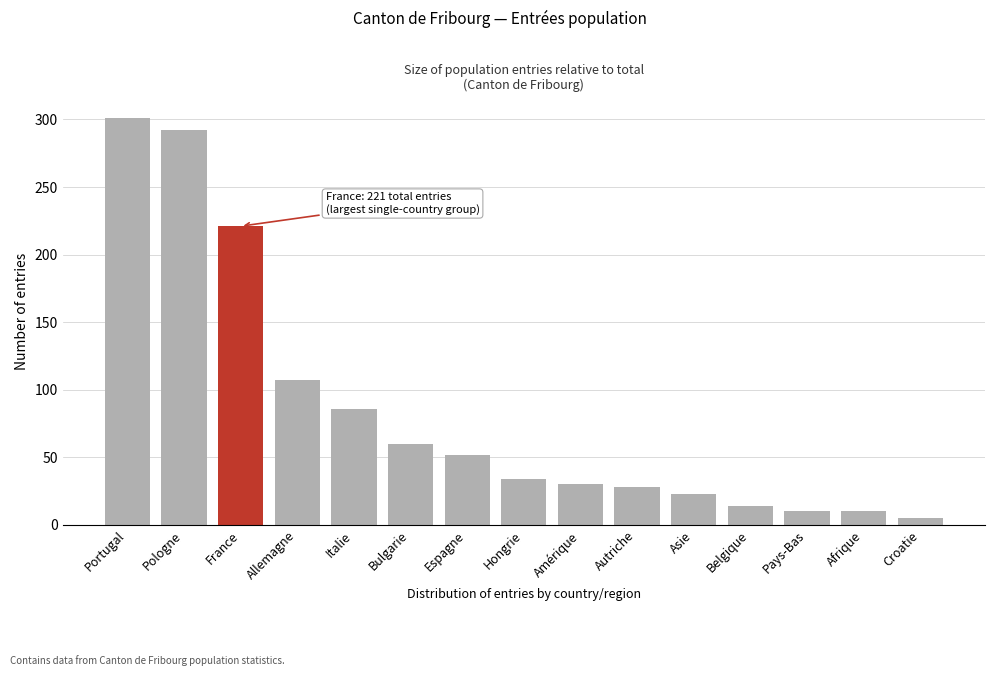

Reading left to right, transcribe all the data shown in this chart.

301	292	221	107	86	60	52	34	30	28	23	14	10	10	5